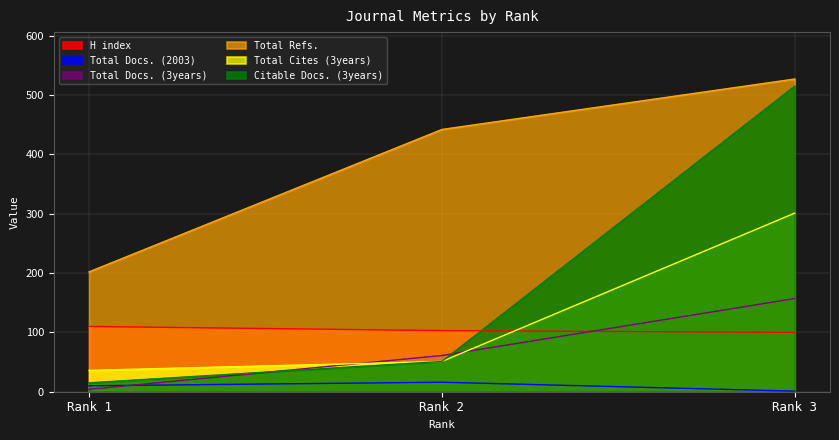

Reading left to right, transcribe all the data shown in this chart.

H index: 110	103	100
Total Docs. (2003): 10	16	1
Total Docs. (3years): 4	61	157
Total Refs.: 202	442	527
Total Cites (3years): 36	51	301
Citable Docs. (3years): 15	51	515